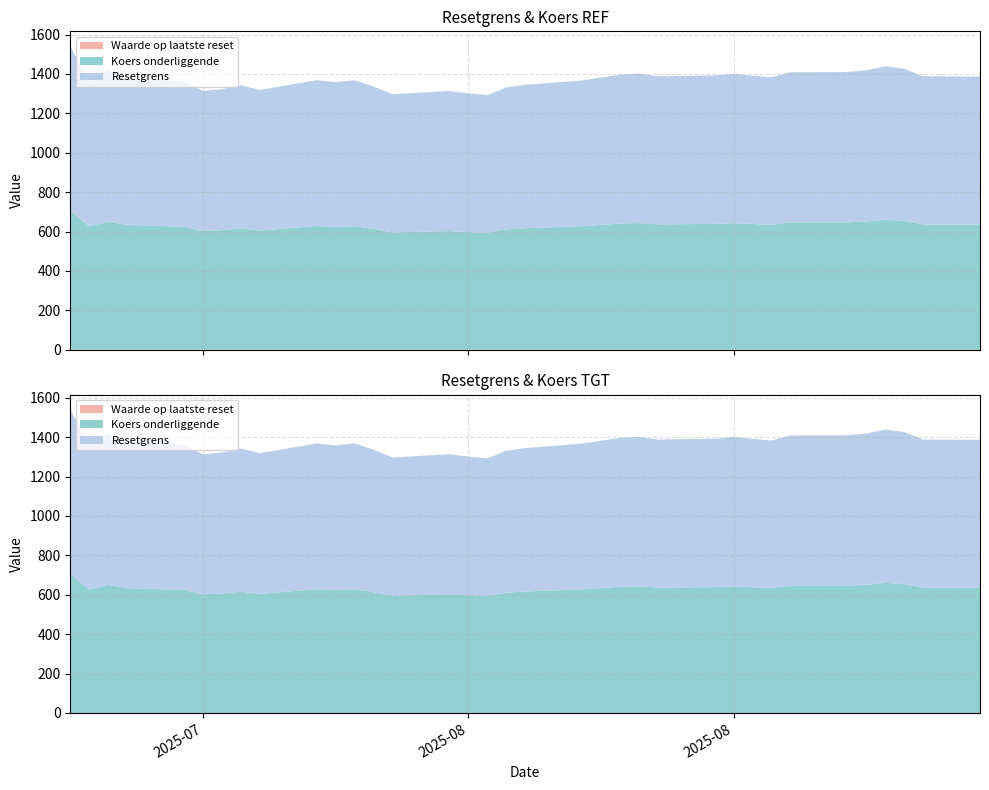

Reading left to right, list all the values displayed in this chart.

Resetgrens: 2025-09-01=750.6	2025-08-29=751.2	2025-08-28=772.1	2025-08-27=779.0	2025-08-26=767.7	2025-08-25=763.1	2025-08-22=762.5	2025-08-21=748.7	2025-08-20=753.1	2025-08-19=757.9	2025-08-18=753.7	2025-08-15=751.3	2025-08-14=758.6	2025-08-13=755.9	2025-08-12=748.0	2025-08-11=739.9	2025-08-08=727.9	2025-08-07=720.6	2025-08-06=699.6	2025-08-05=704.6	2025-08-04=710.8	2025-08-01=702.1	2025-07-31=723.5	2025-07-30=740.5	2025-07-29=735.1	2025-07-28=739.8	2025-07-25=713.8	2025-07-24=726.8	2025-07-23=715.8	2025-07-22=710.8	2025-07-21=736.4	2025-07-18=747.5	2025-07-17=767.2	2025-07-16=738.4	2025-07-15=833.2
Koers onderliggende: 2025-09-01=636.1	2025-08-29=636.6	2025-08-28=654.3	2025-08-27=660.2	2025-08-26=650.6	2025-08-25=646.7	2025-08-22=646.2	2025-08-21=634.5	2025-08-20=638.2	2025-08-19=642.3	2025-08-18=638.7	2025-08-15=636.7	2025-08-14=642.9	2025-08-13=640.6	2025-08-12=633.9	2025-08-11=627.0	2025-08-08=616.9	2025-08-07=610.7	2025-08-06=592.9	2025-08-05=597.1	2025-08-04=602.4	2025-08-01=595.0	2025-07-31=613.1	2025-07-30=627.5	2025-07-29=623.0	2025-07-28=628.3	2025-07-25=604.9	2025-07-24=615.9	2025-07-23=606.6	2025-07-22=602.4	2025-07-21=624.1	2025-07-18=633.5	2025-07-17=650.2	2025-07-16=625.8	2025-07-15=706.1
Waarde op laatste reset: 2025-09-01=0.1	2025-08-29=0.1	2025-08-28=0.1	2025-08-27=0.1	2025-08-26=0.1	2025-08-25=0.1	2025-08-22=0.1	2025-08-21=0.1	2025-08-20=0.1	2025-08-19=0.1	2025-08-18=0.1	2025-08-15=0.1	2025-08-14=0.1	2025-08-13=0.1	2025-08-12=0.1	2025-08-11=0.1	2025-08-08=0.1	2025-08-07=0.1	2025-08-06=0.1	2025-08-05=0.1	2025-08-04=0.1	2025-08-01=0.1	2025-07-31=0.1	2025-07-30=0.1	2025-07-29=0.1	2025-07-28=0.1	2025-07-25=0.1	2025-07-24=0.1	2025-07-23=0.1	2025-07-22=0.1	2025-07-21=0.1	2025-07-18=0.1	2025-07-17=0.1	2025-07-16=0.1	2025-07-15=0.1